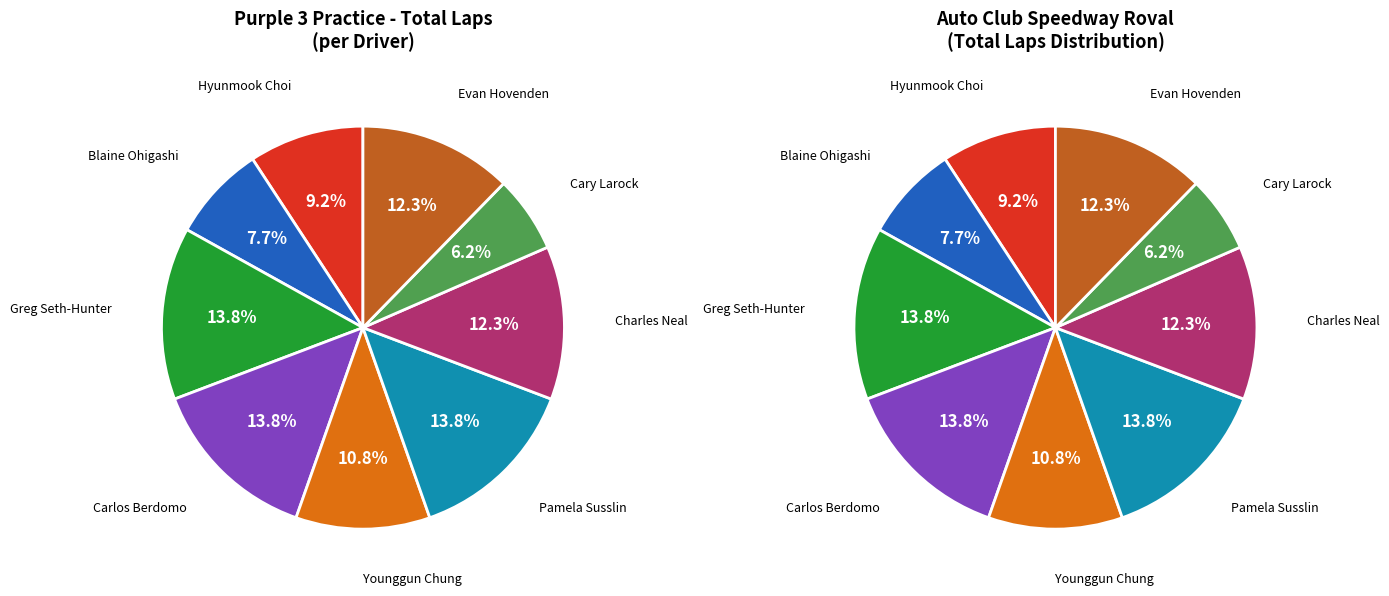

To the nearest percent, what percentage of the pie is Blaine Ohigashi?

8%